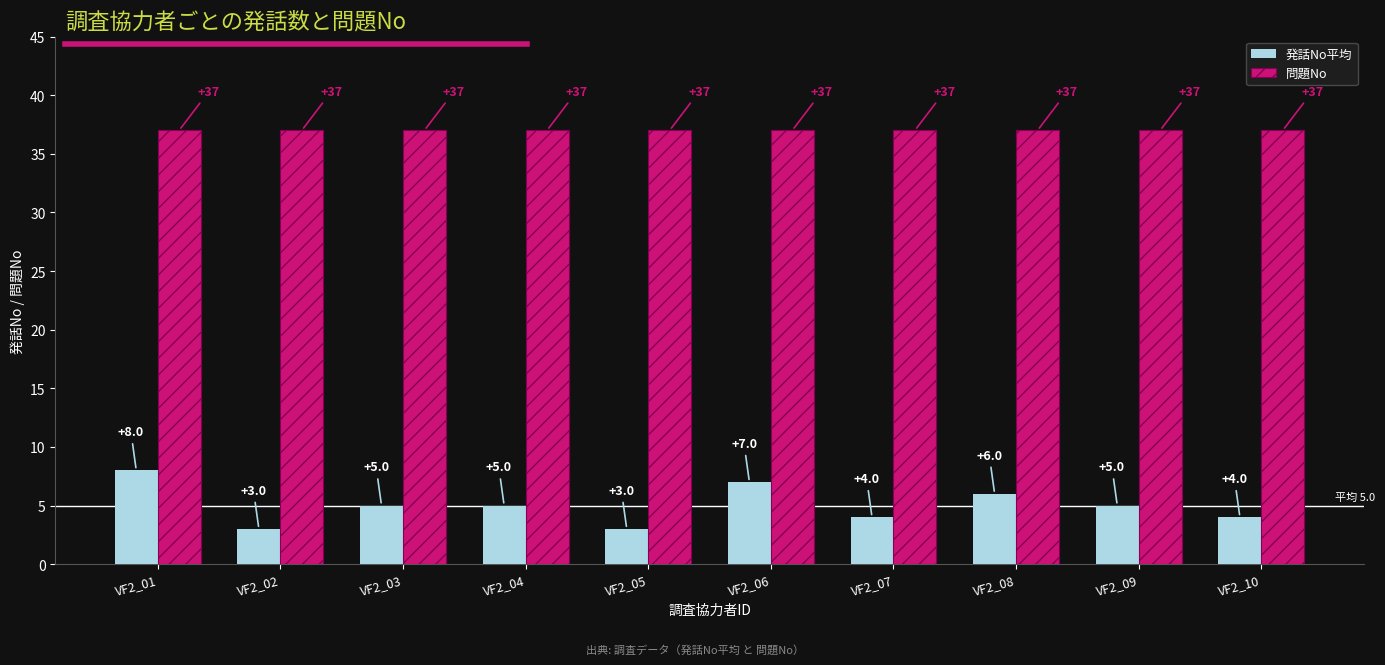

Reading left to right, list all the values displayed in this chart.

発話No平均: VF2_01=8	VF2_02=3	VF2_03=5	VF2_04=5	VF2_05=3	VF2_06=7	VF2_07=4	VF2_08=6	VF2_09=5	VF2_10=4
問題No: VF2_01=37	VF2_02=37	VF2_03=37	VF2_04=37	VF2_05=37	VF2_06=37	VF2_07=37	VF2_08=37	VF2_09=37	VF2_10=37